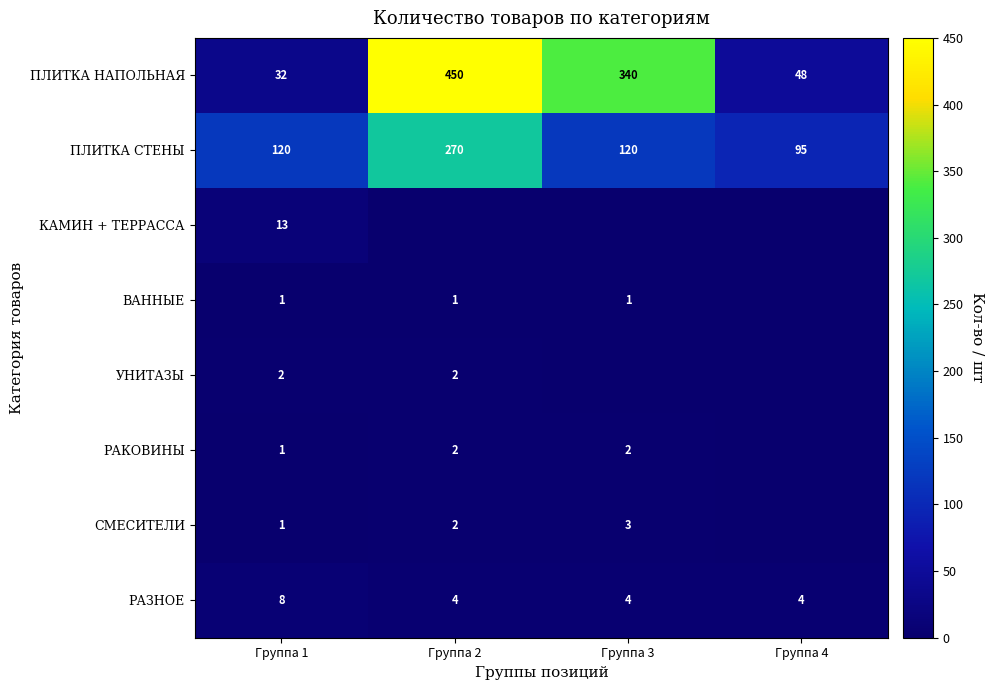

At how many categories does at least one series exceed 160?

2